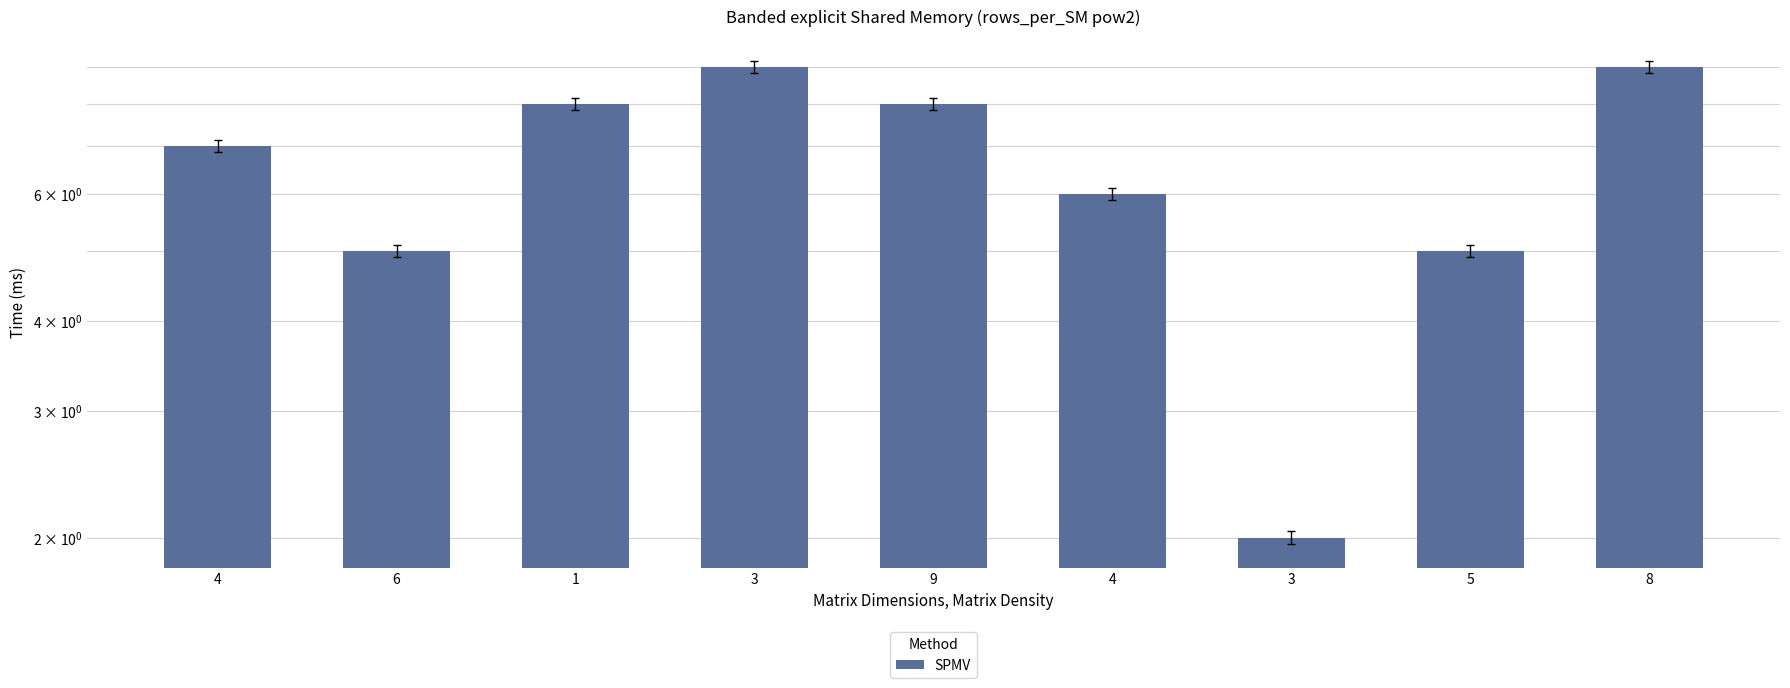

What is the smallest value displayed?

2